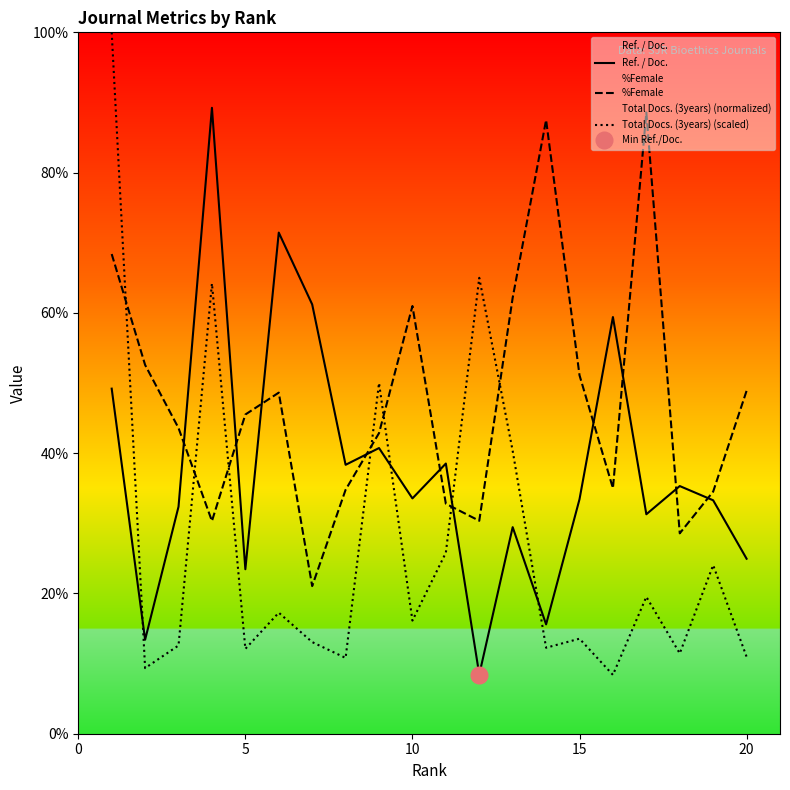

Is it true that Ref. / Doc. equals 35.8 at 5?

False